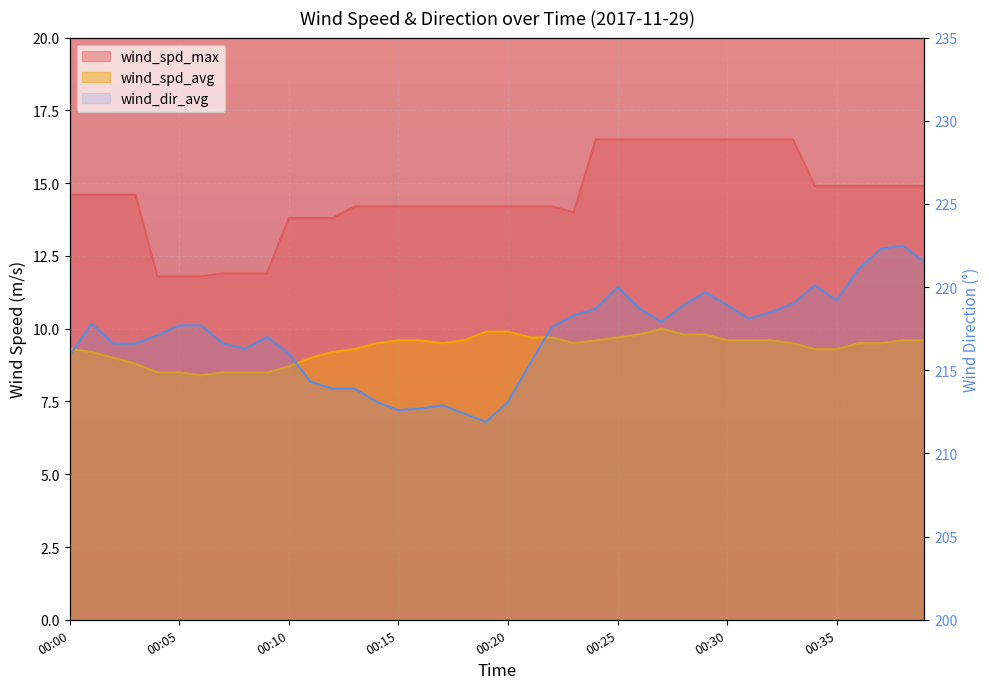

What value does the wind_dir_avg series have at 00:18?

212.4